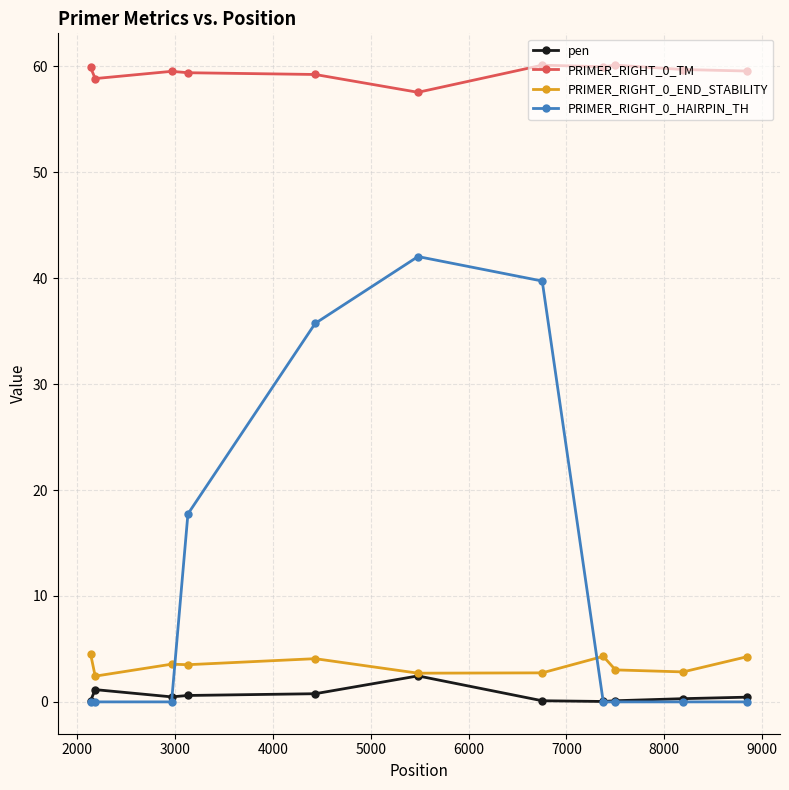

True or false: PRIMER_RIGHT_0_TM and PRIMER_RIGHT_0_HAIRPIN_TH cross at least once.

False